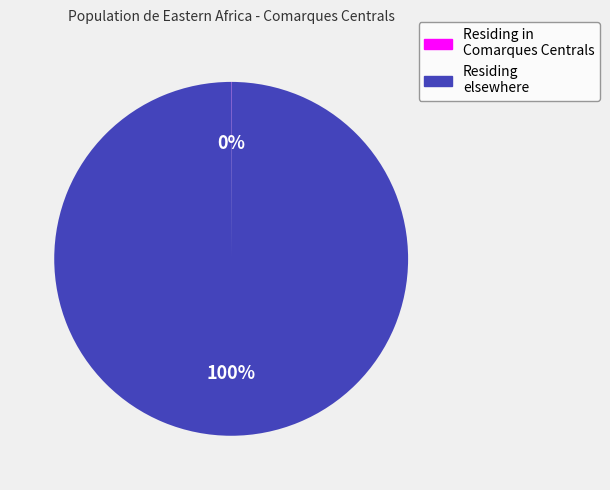

The Residing elsewhere slice represents 100% of the pie. True or false?

True